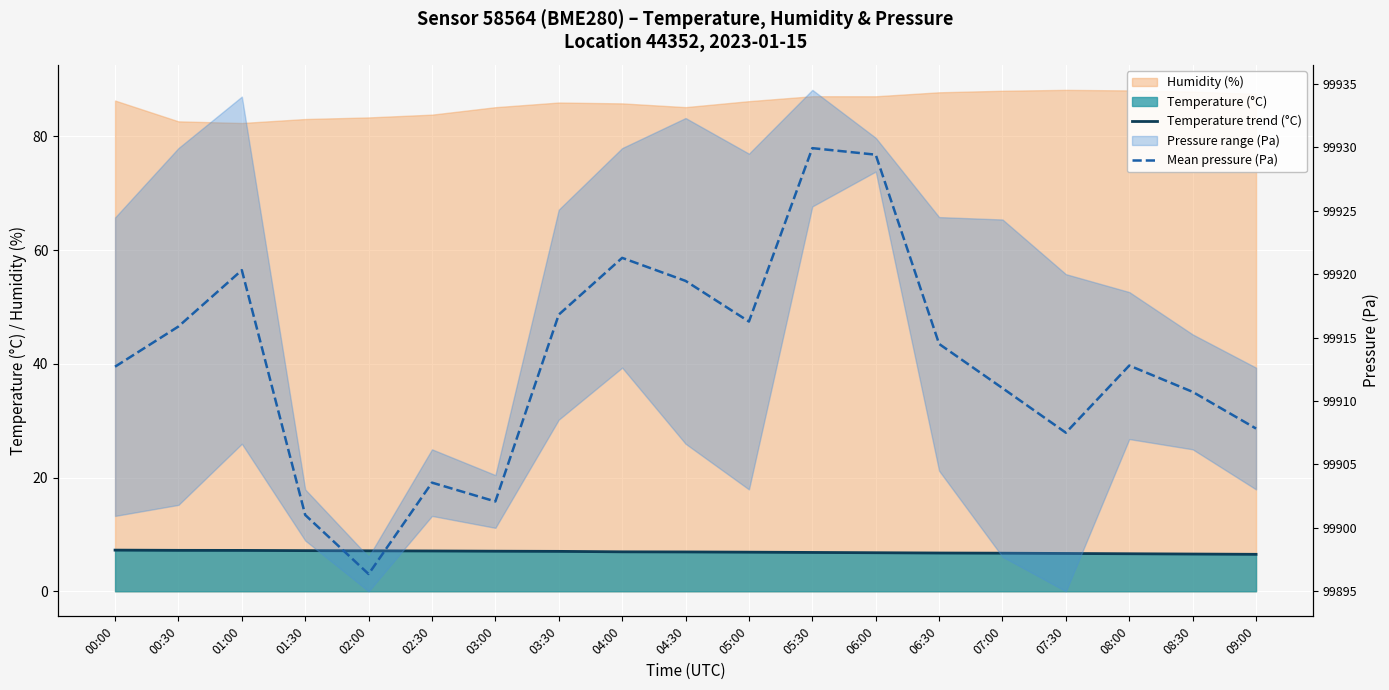

List the series in order of their overall mean, lowest first.

Temperature trend (°C), Mean pressure (Pa)